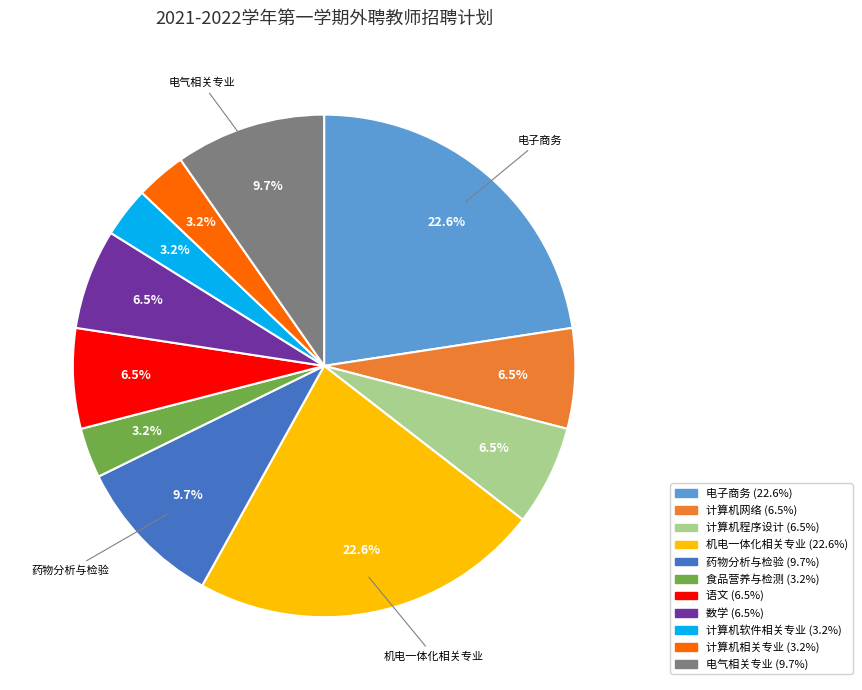

Is there any slice that represents more than half of the pie?

No